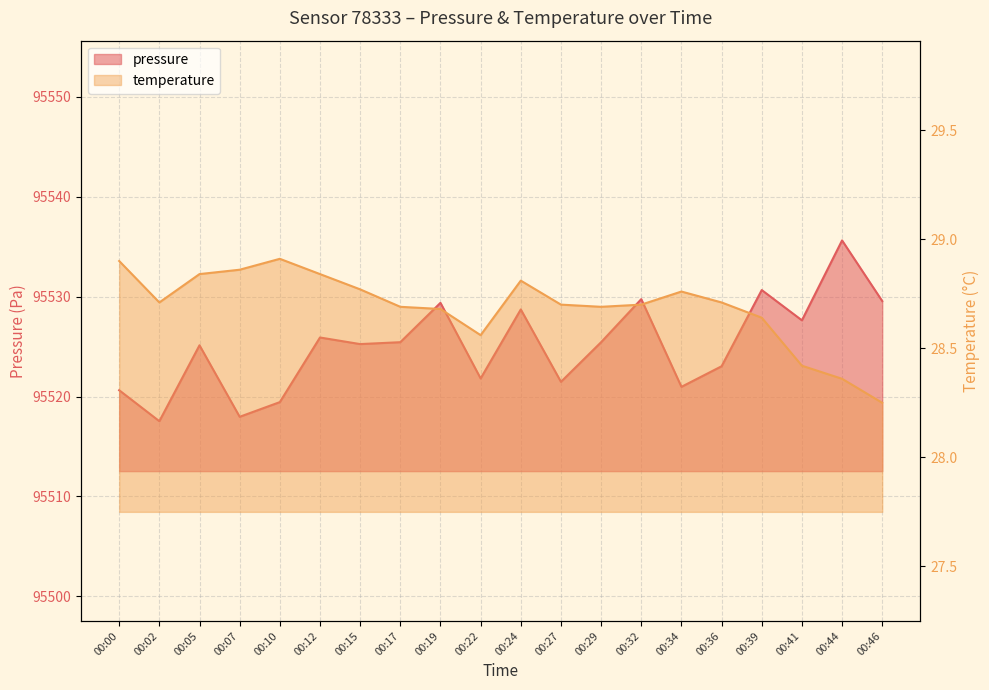

Count the number of data series in this chart.

2